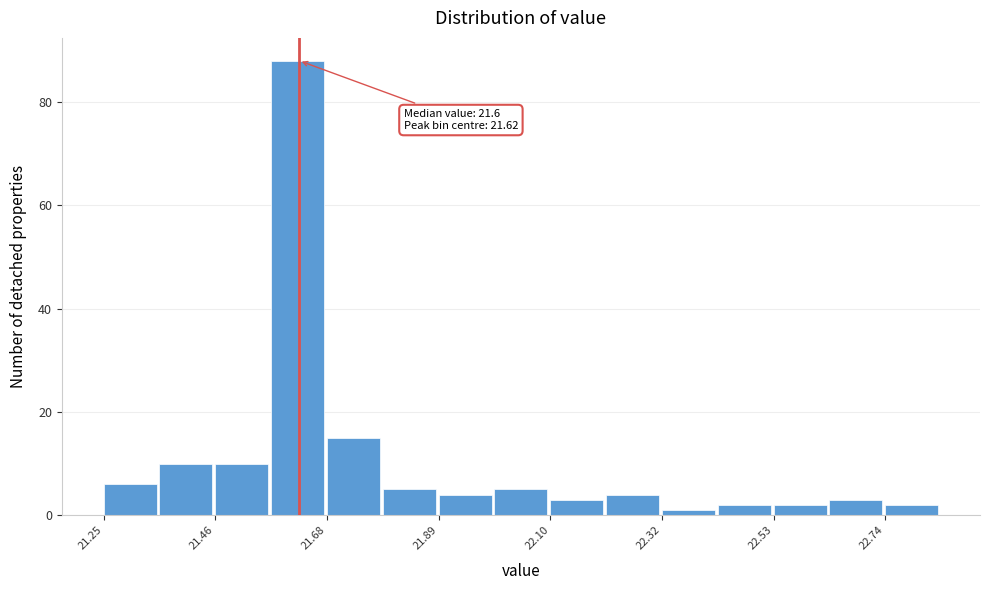

Read against the x-axis, roughly where is the centre of the tallest bar?

21.60